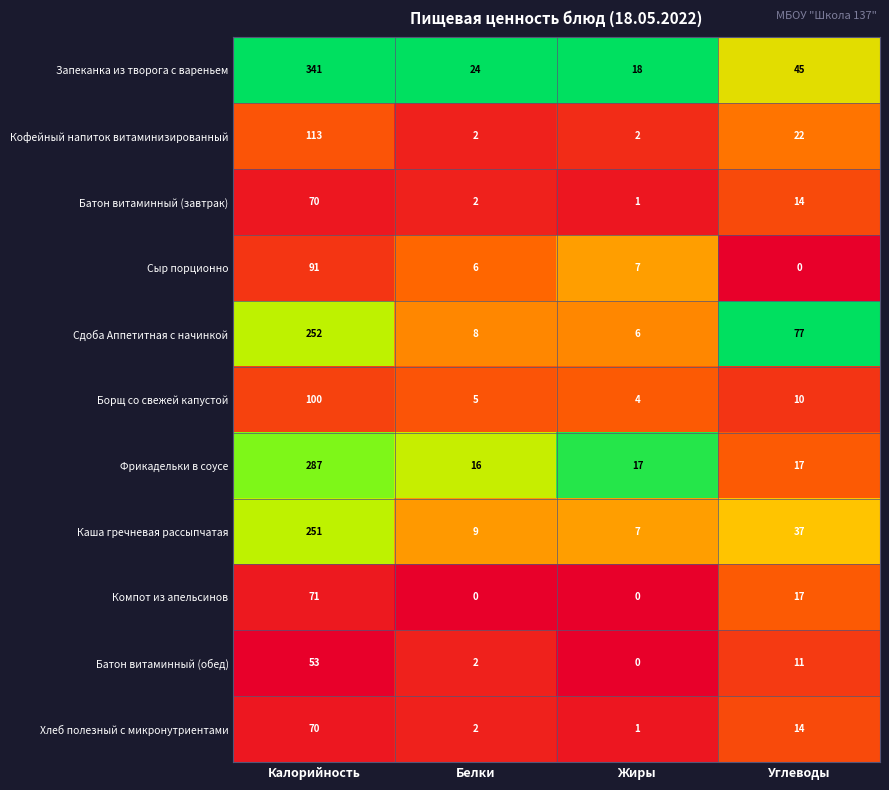

Which category has the highest value across all series?

Калорийность